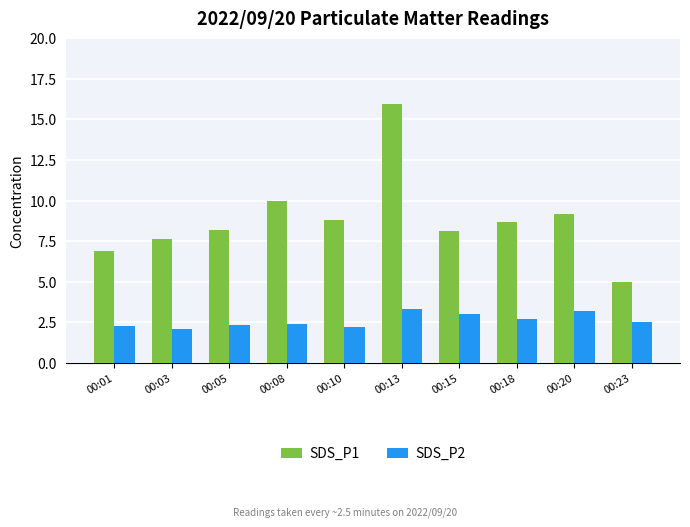

What is the highest value of the SDS_P1 series?

16.0